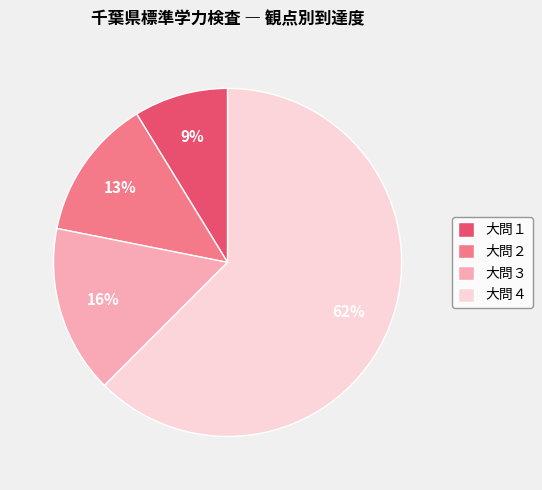

Which slice represents more than half of the pie?

大問４